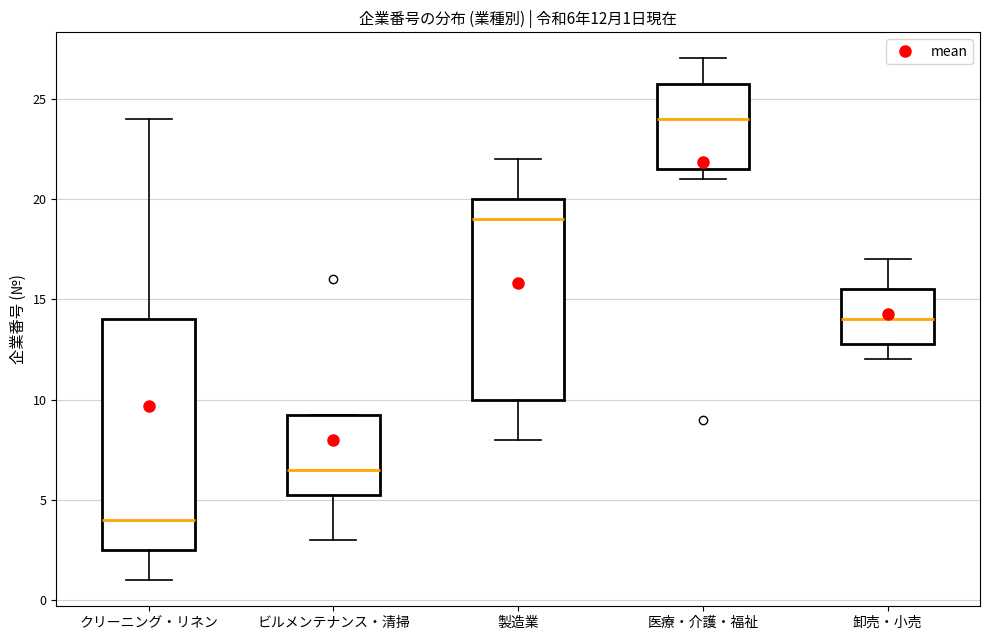

Which box's median line is the lowest?

クリーニング・リネン